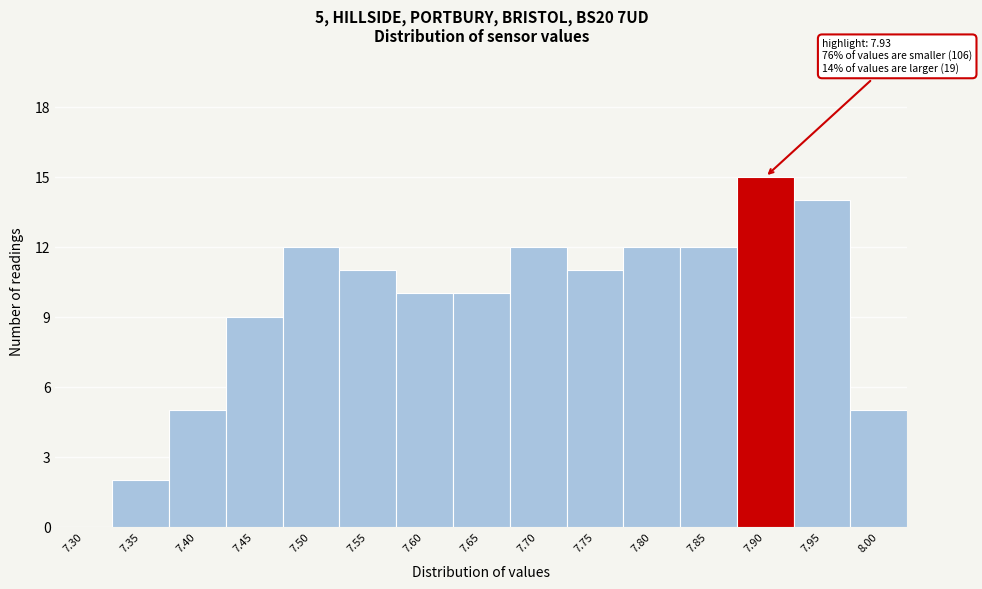

Reading left to right, extract all data points from this chart.

7.30=0	7.35=2	7.40=5	7.45=9	7.50=12	7.55=11	7.60=10	7.65=10	7.70=12	7.75=11	7.80=12	7.85=12	7.90=15	7.95=14	8.00=5